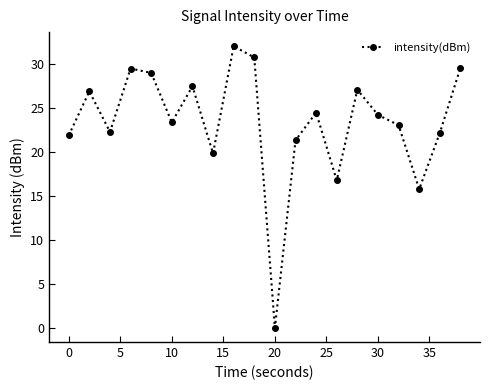

How many points are lower than both their immediate neighbors (excluding endpoints)?

6